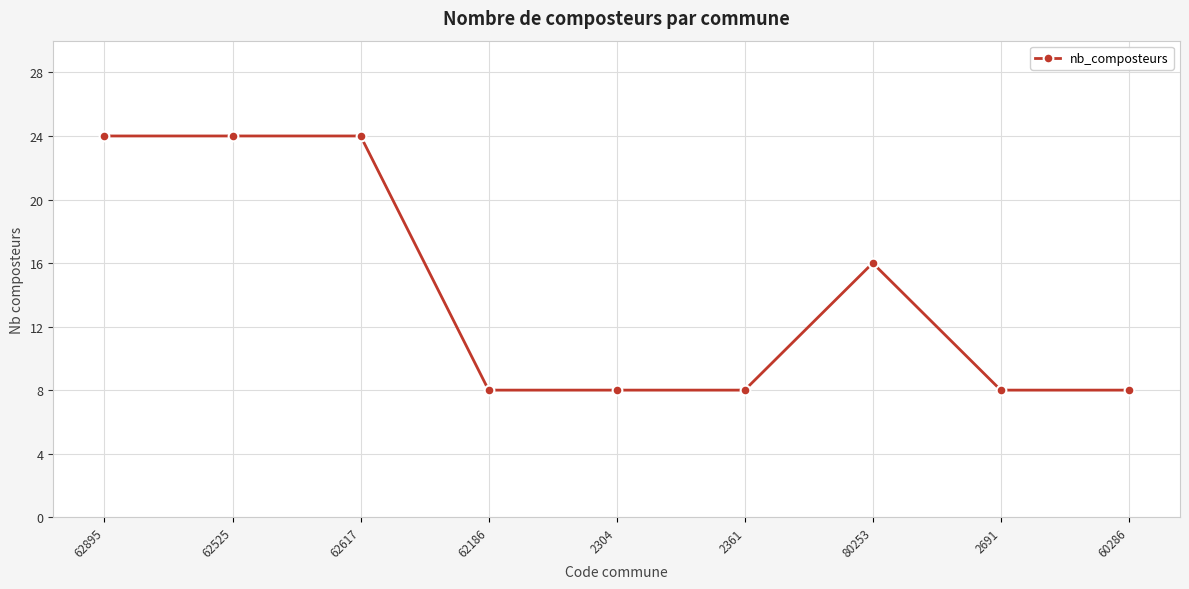

How many data points does each series have?

9